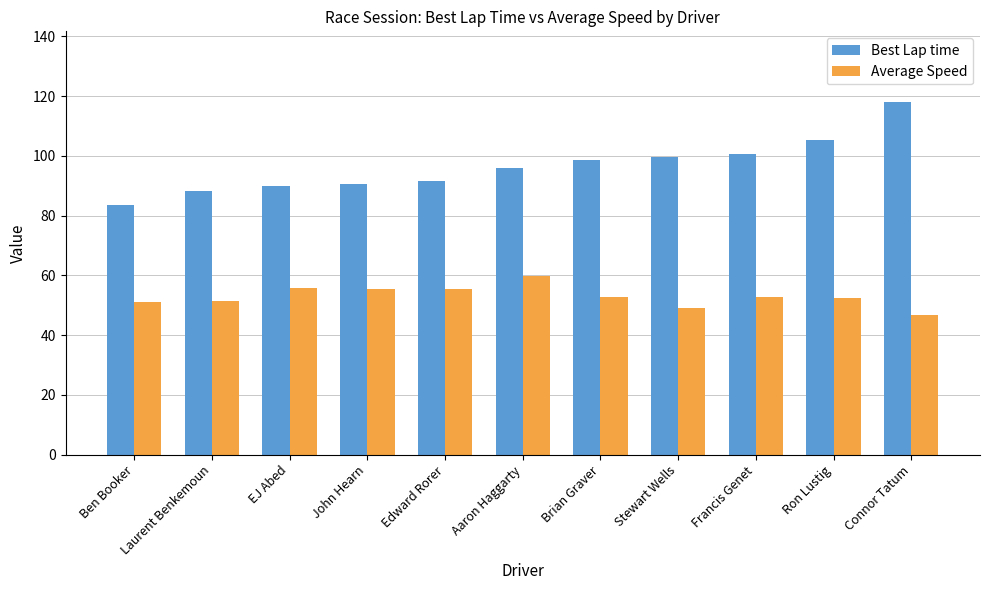

Is it true that Best Lap time equals 100.6 at Francis Genet?

True